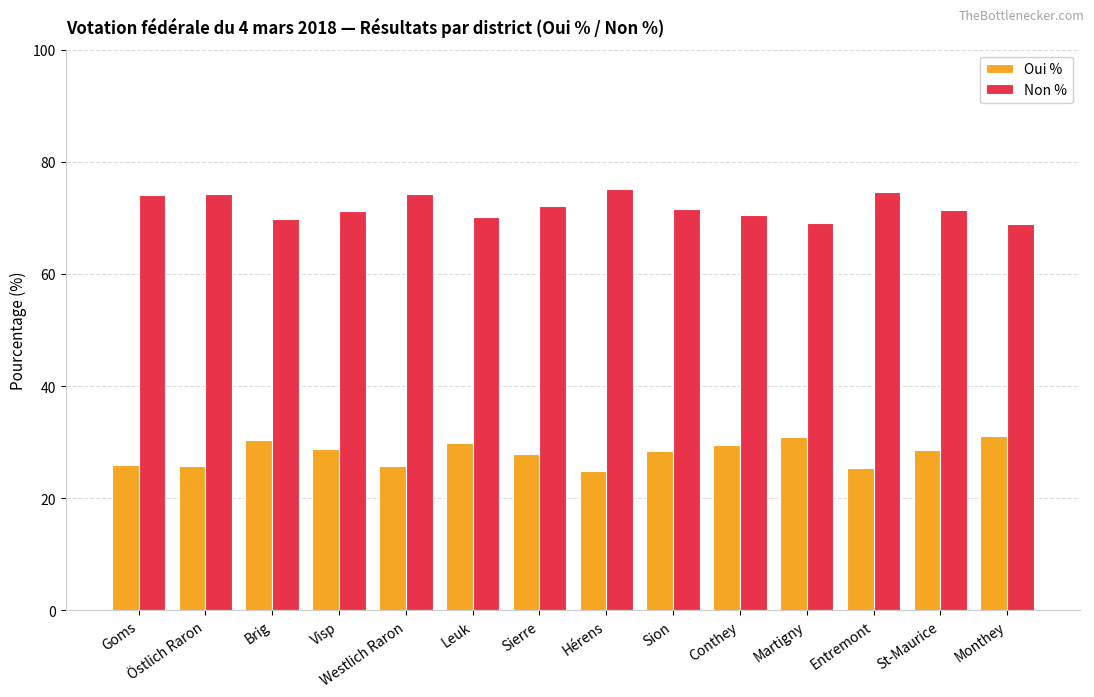

The value of Non % at Leuk is 70.1. True or false?

True